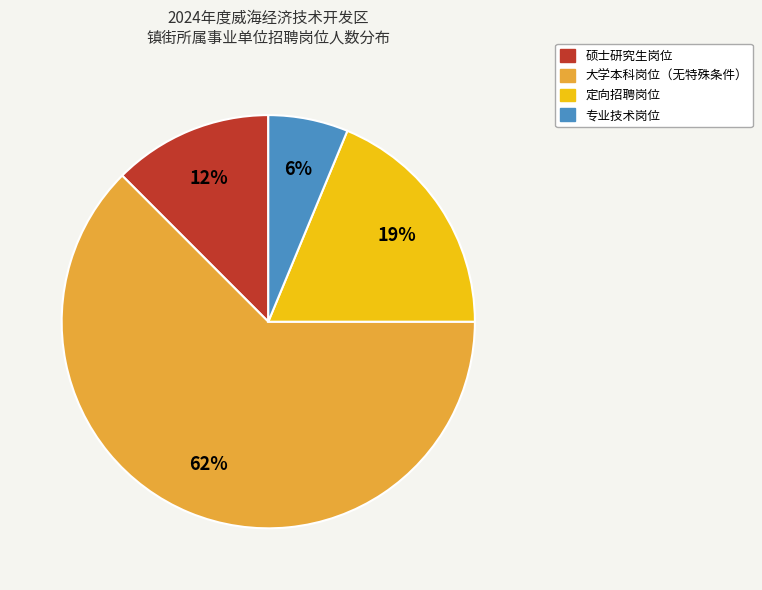

Between 专业技术岗位 and 大学本科岗位（无特殊条件）, which is larger?

大学本科岗位（无特殊条件）